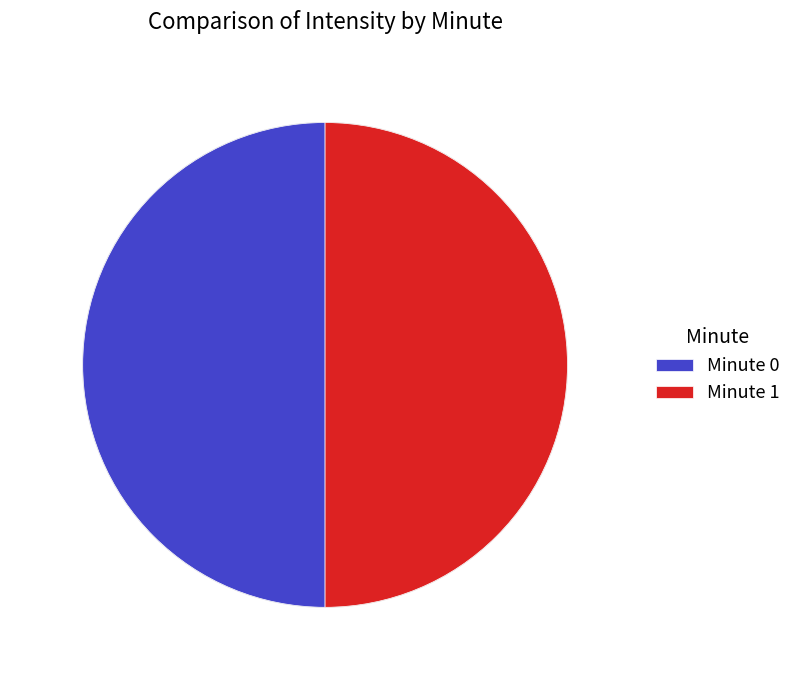

The Minute 1 slice represents 58% of the pie. True or false?

False